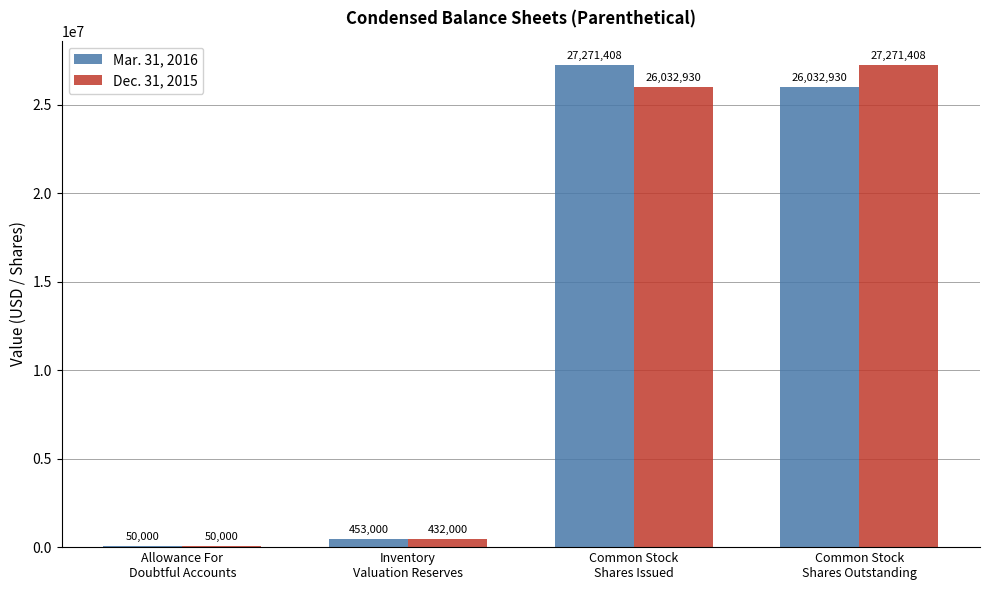

Which series has the largest total across all categories?

Mar. 31, 2016